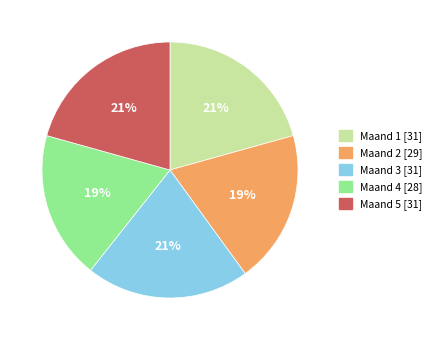

To the nearest percent, what is the average slice percentage?

20%